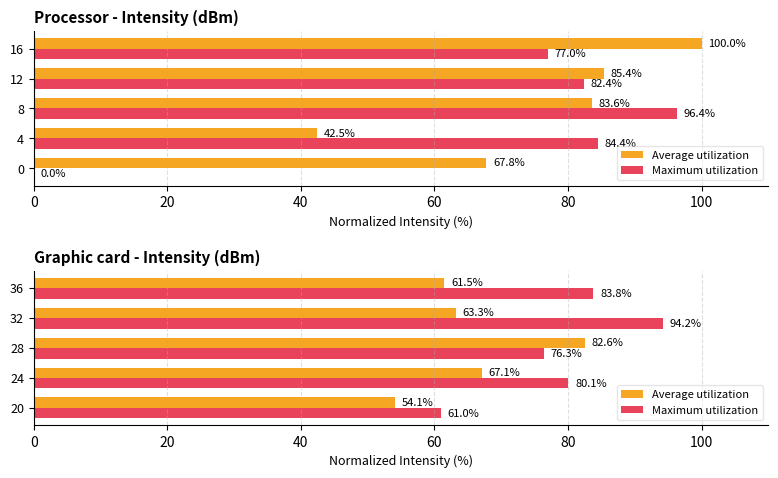

What is the value of the Average utilization bar at the 1st from the left?

54.1